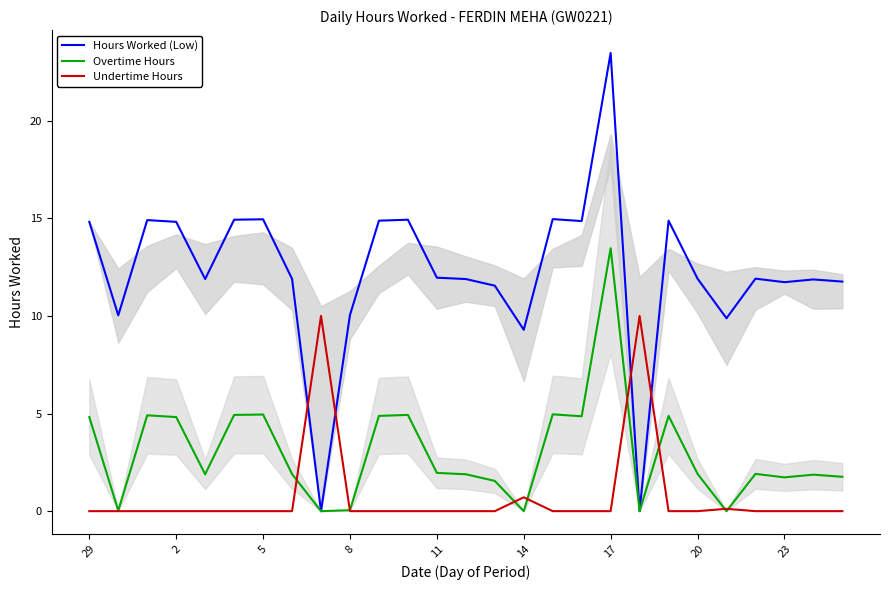

Which series ends up on top after the final intersection of Hours Worked (Low) and Undertime Hours?

Hours Worked (Low)